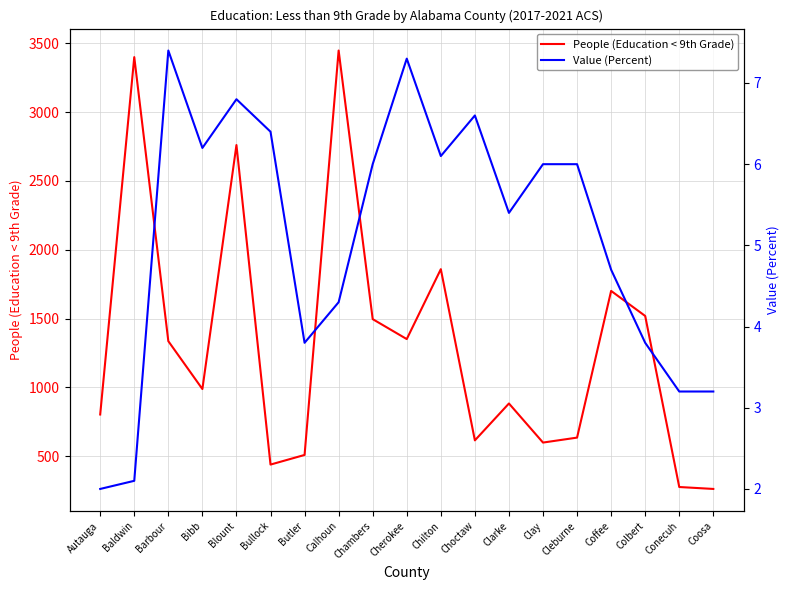

What is the label of the 5th point from the right?

Cleburne